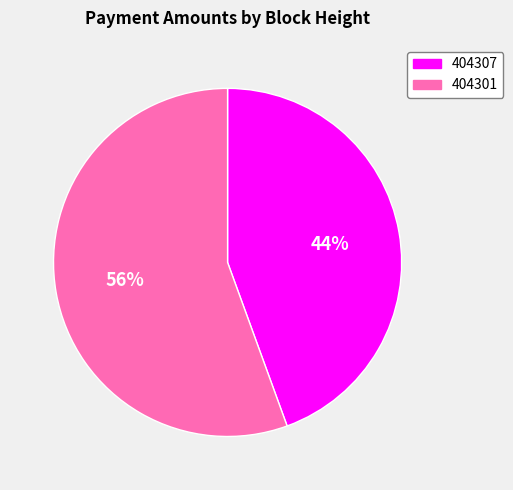

What percentage is the 404301 slice, to the nearest percent?

56%